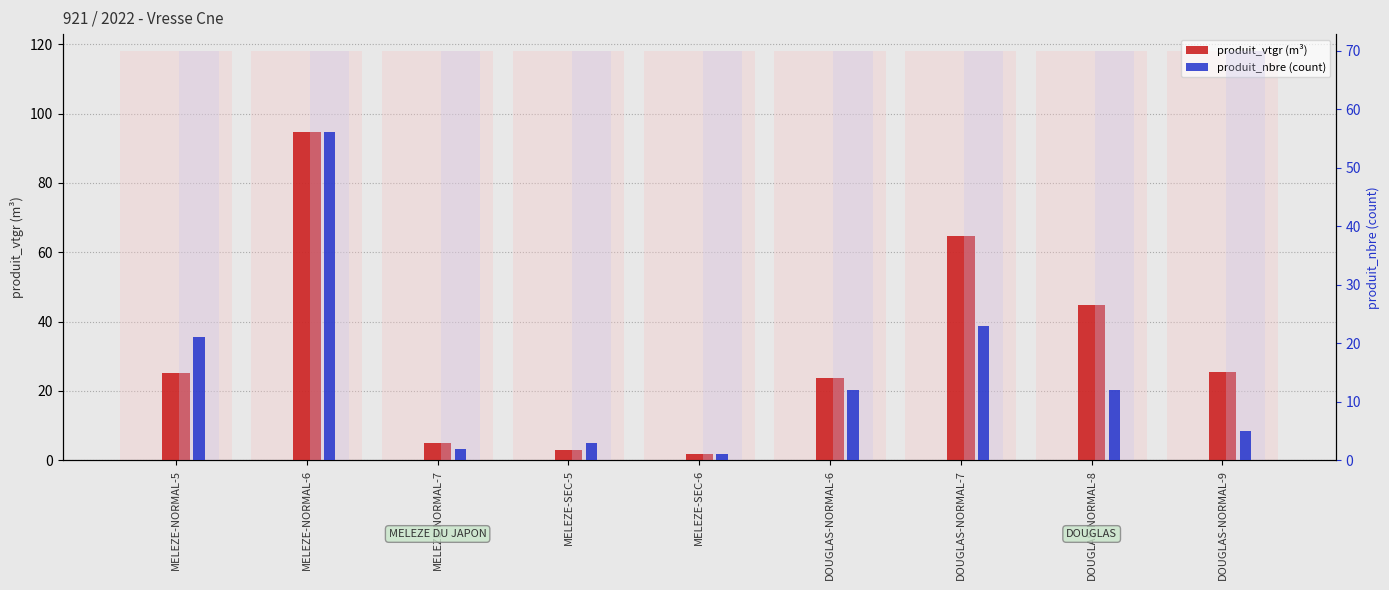

Reading left to right, what are all the values shown in this chart?

produit_vtgr (m³): 25.2	94.6	4.9	3.0	1.8	23.6	64.6	44.7	25.5
produit_nbre (count): 21.0	56.0	2.0	3.0	1.0	12.0	23.0	12.0	5.0